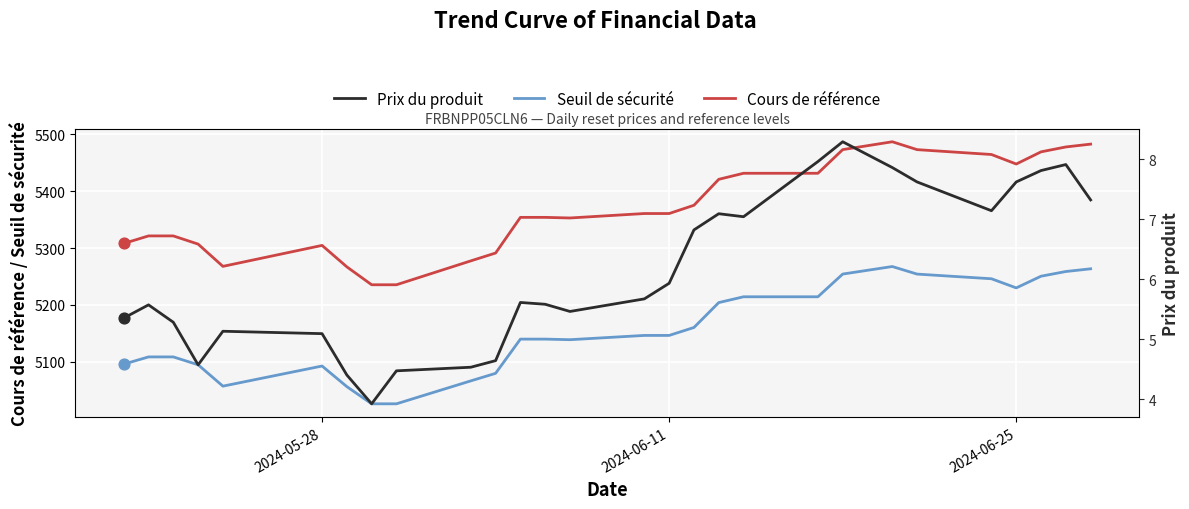

Which series has the largest Y range (max minus min)?

Cours de référence